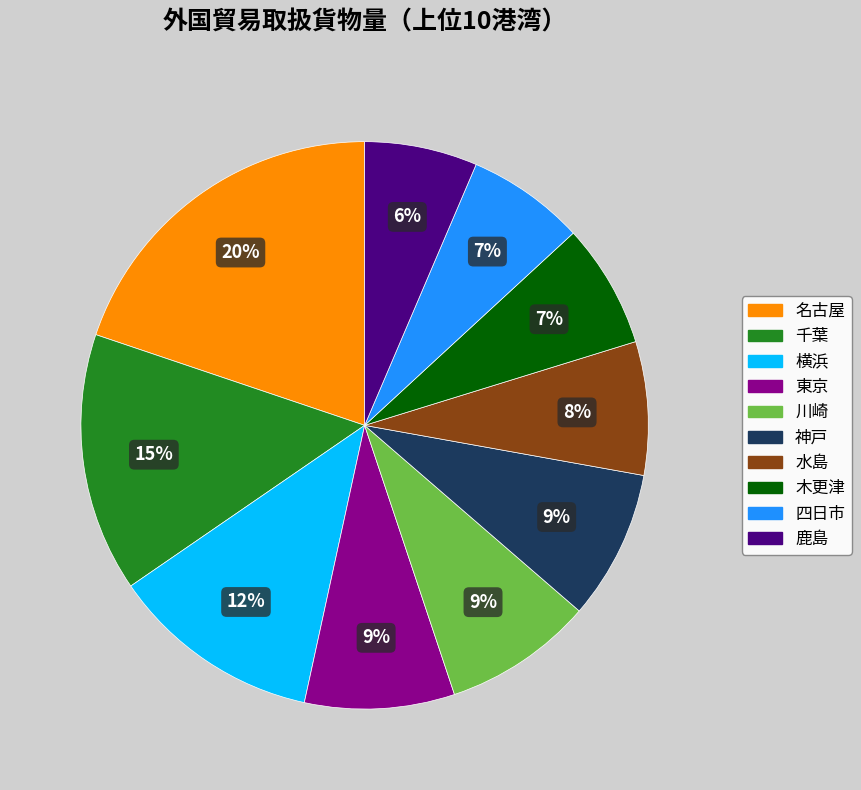

Which slice is the largest?

名古屋